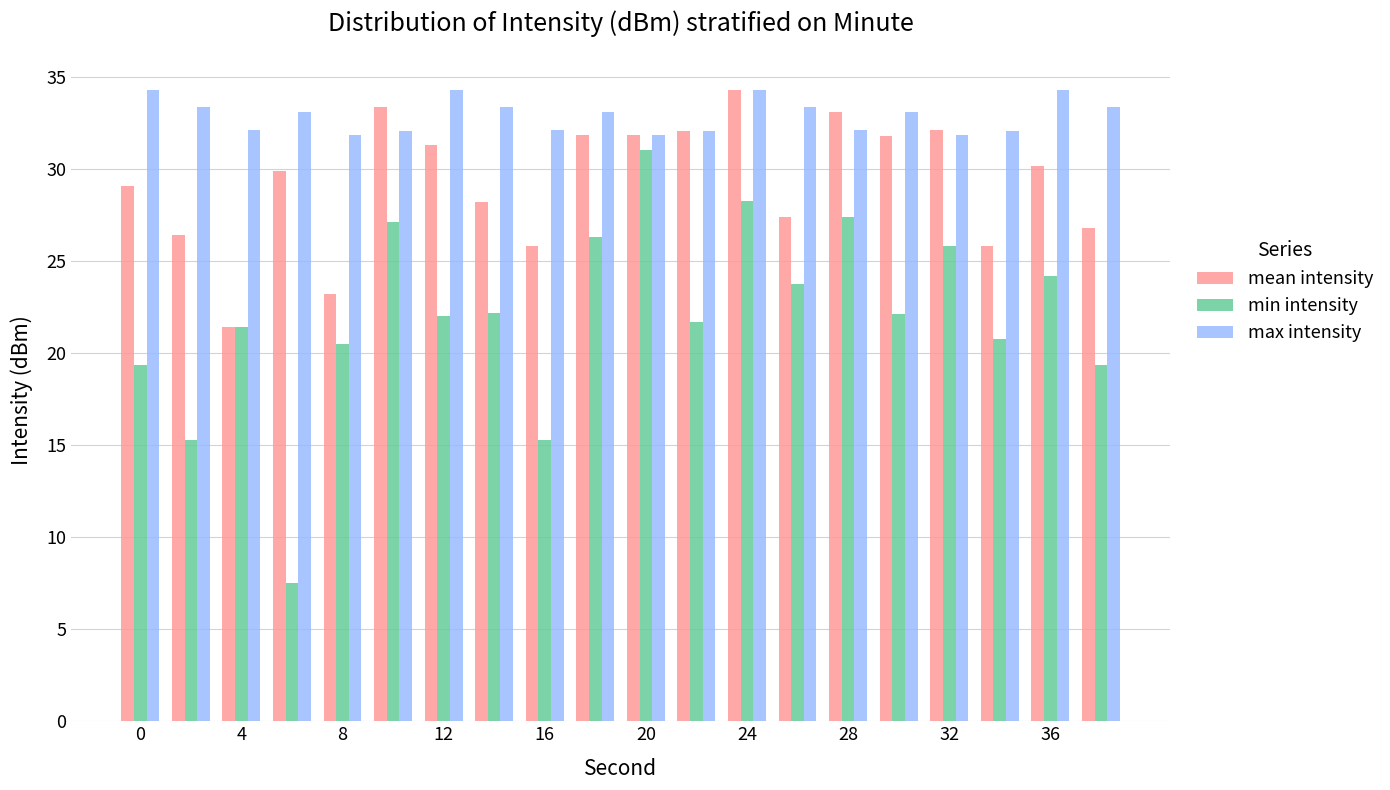

Rank the series by their average value, from lowest to highest.

min intensity, mean intensity, max intensity